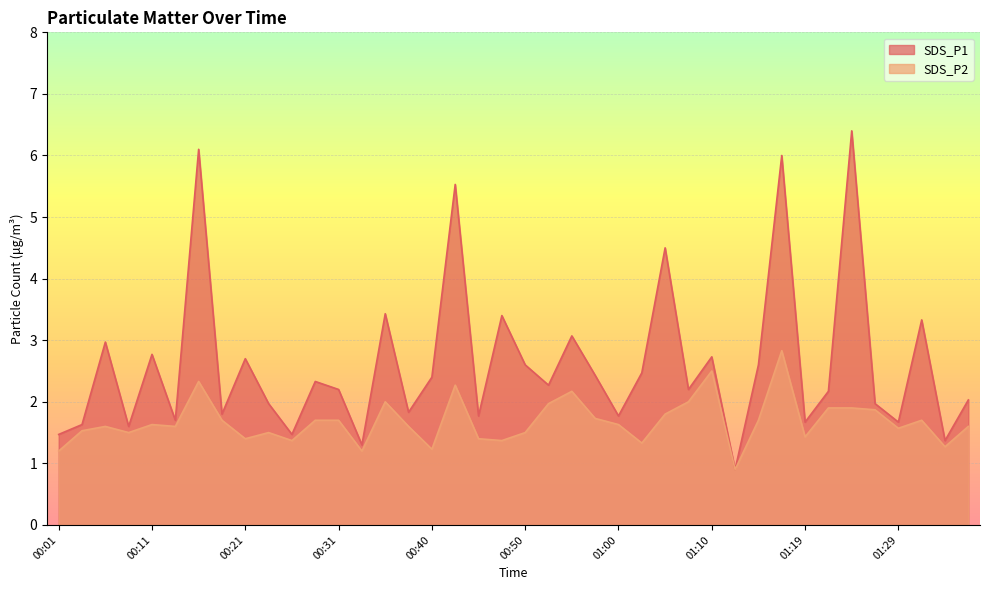

Rank the series at 01:24 from highest to lowest value.

SDS_P1, SDS_P2